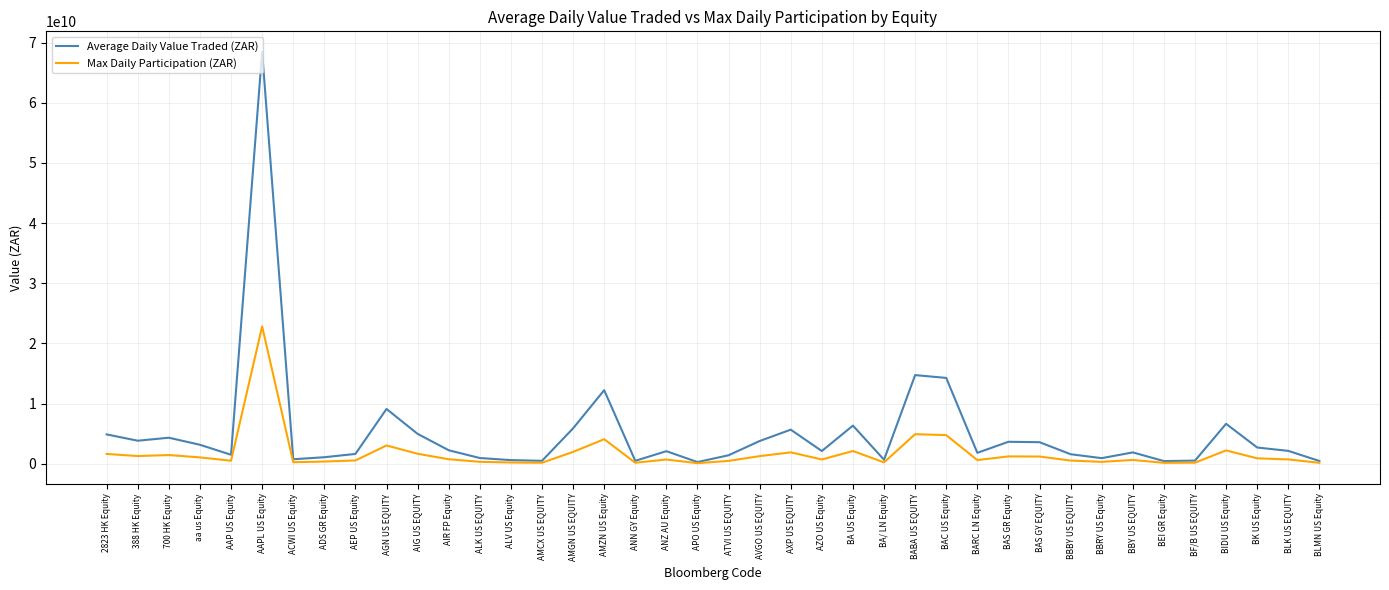

Which series changed the most between BAS GR Equity and BLMN US Equity?

Average Daily Value Traded (ZAR)